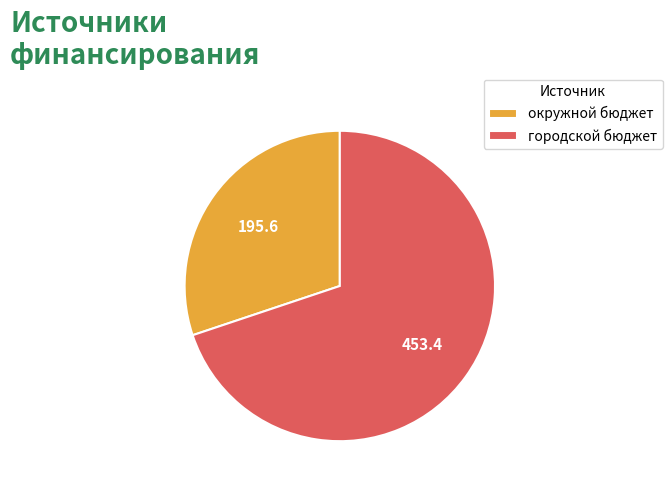

Which slice is the largest?

городской бюджет